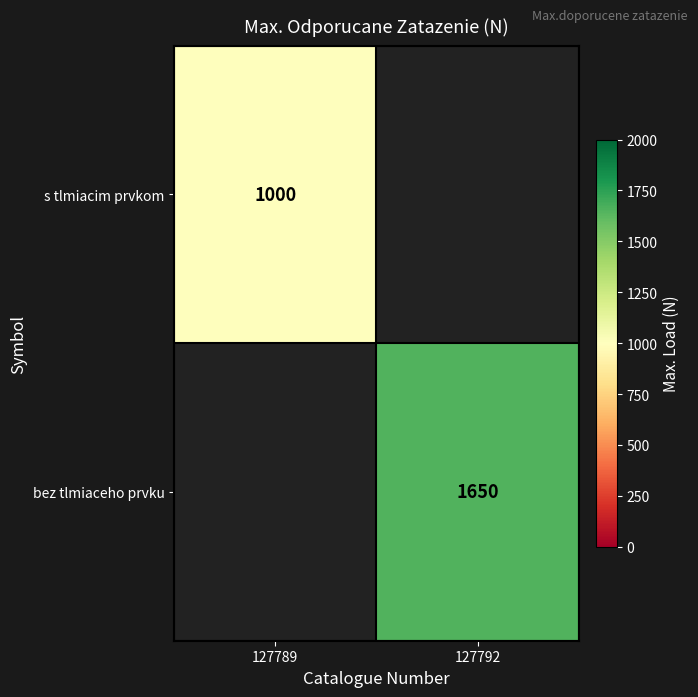

The bez tlmiaceho prvku series shows 2943 at 127792. True or false?

False